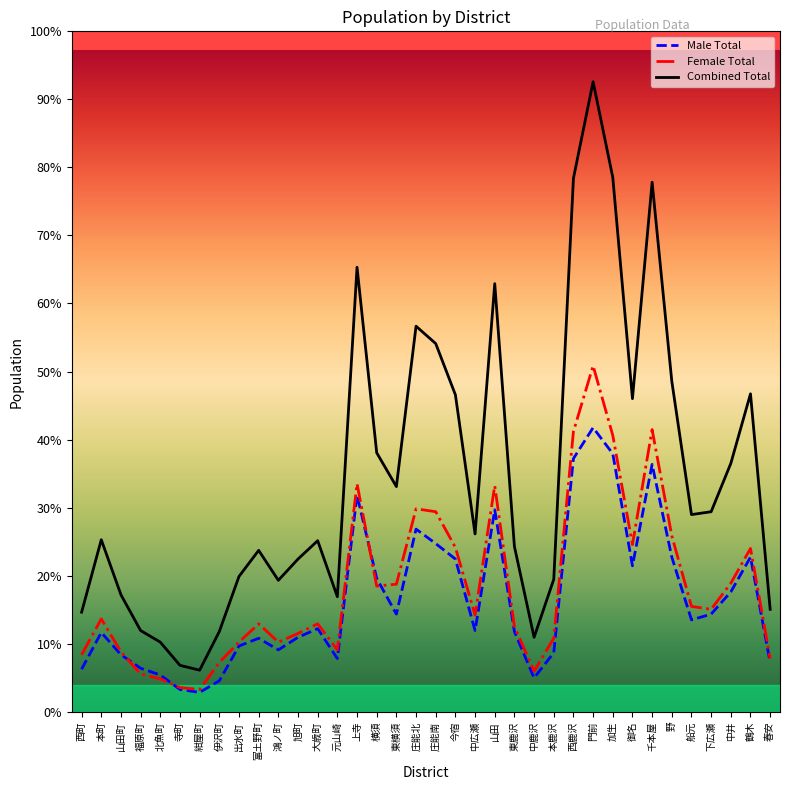

What are all the series names shown in the legend?

Male Total, Female Total, Combined Total